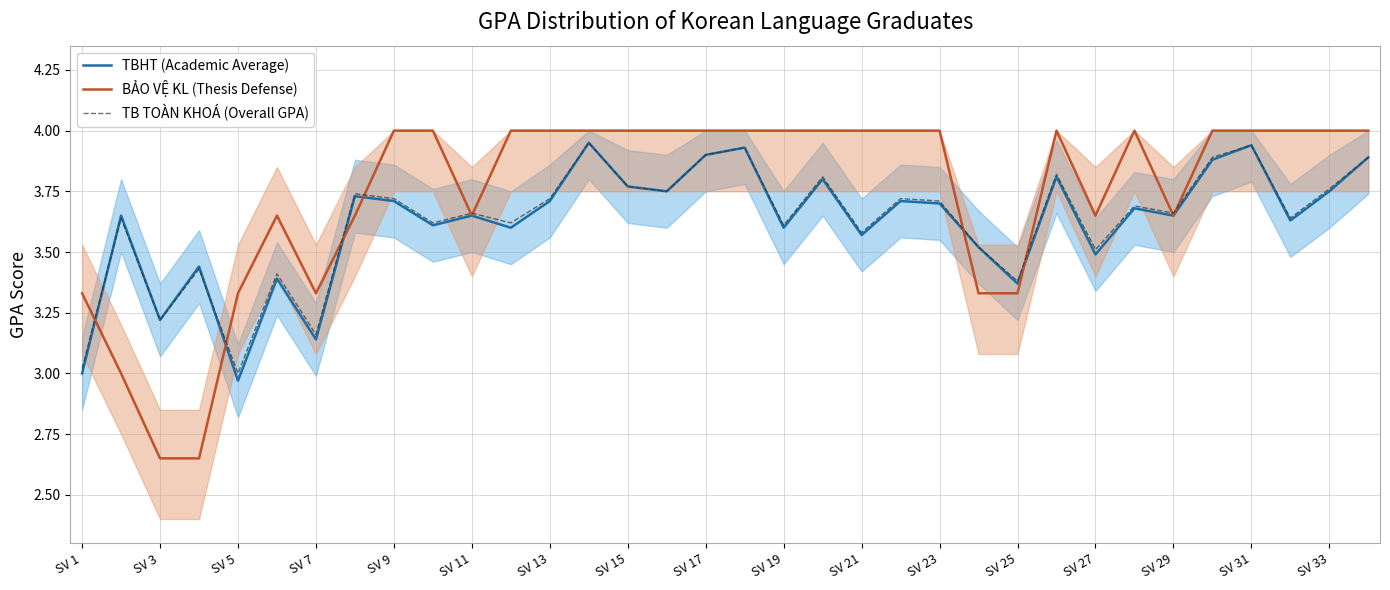

Is it true that TB TOÀN KHOÁ (Overall GPA) equals 4.4 at SV 25?

False